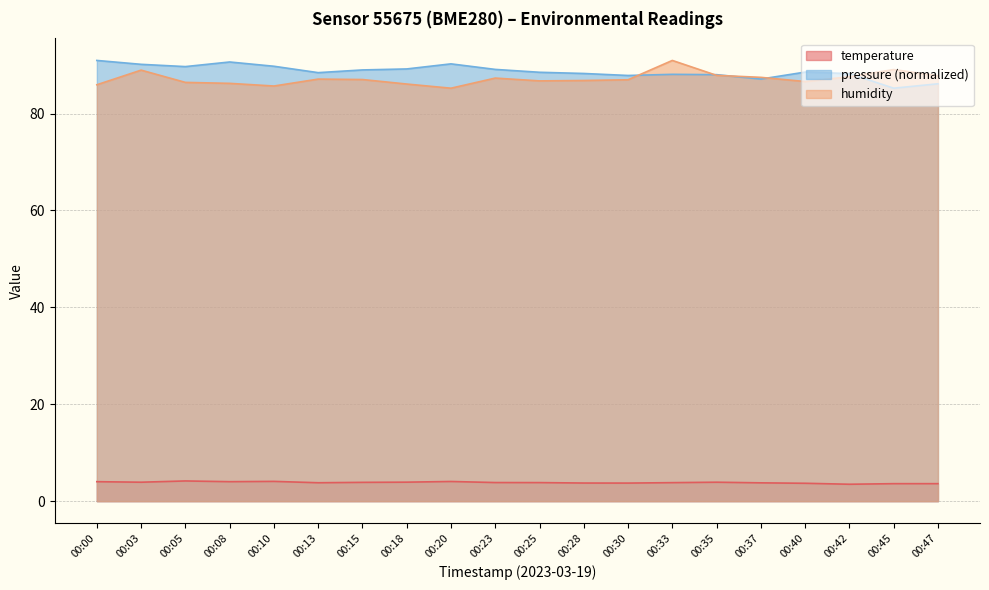

What is the maximum value shown in the chart?

91.0